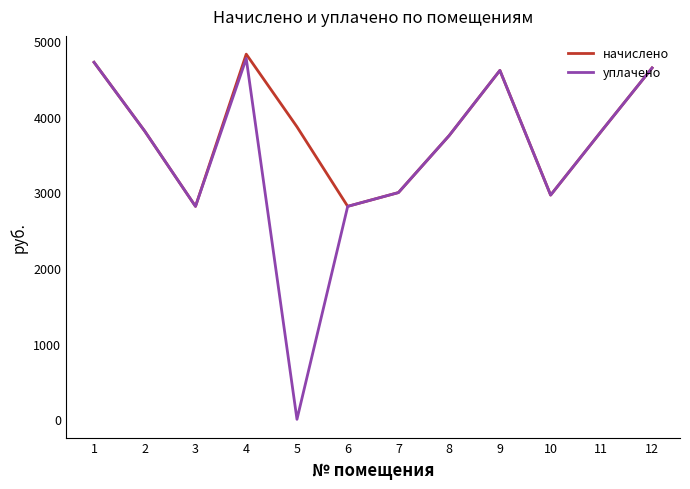

What is the maximum value for уплачено?

4769.4